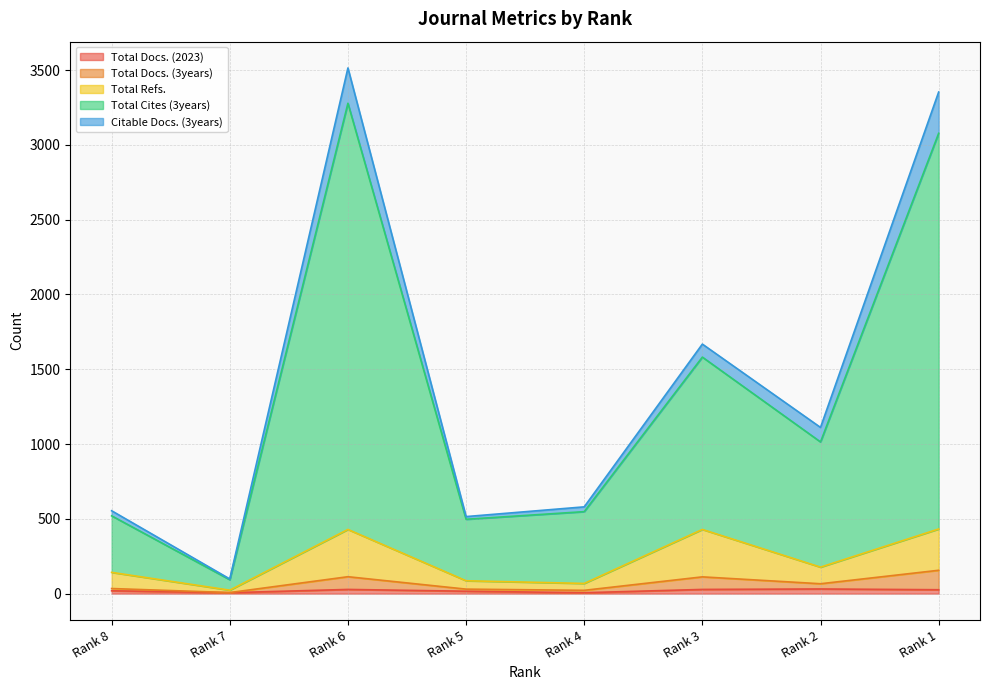

Where is the first local minimum for Total Refs.?

Rank 7